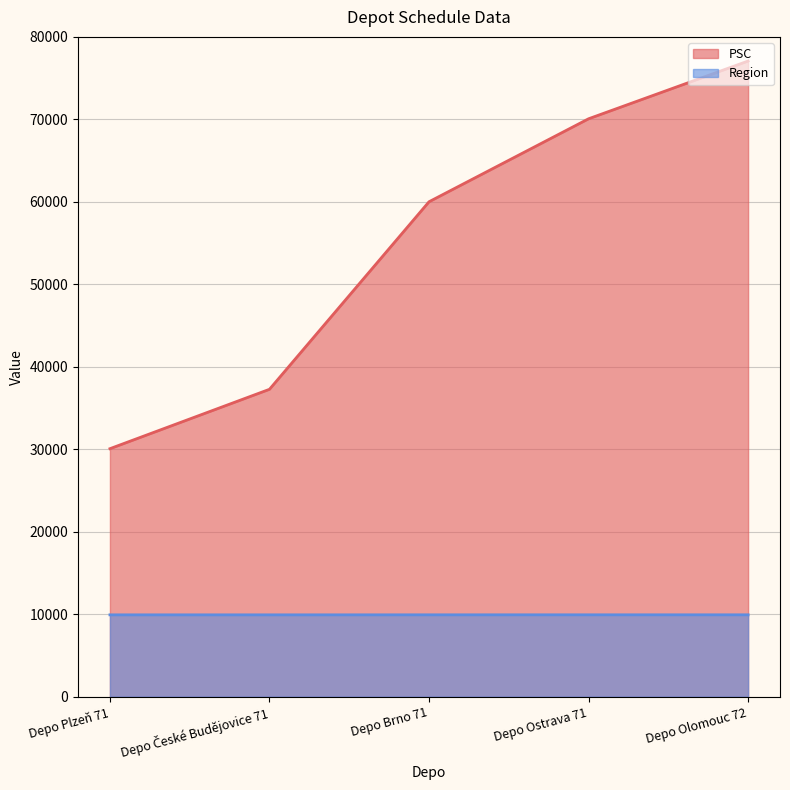

True or false: PSC and Region intersect in this chart.

False